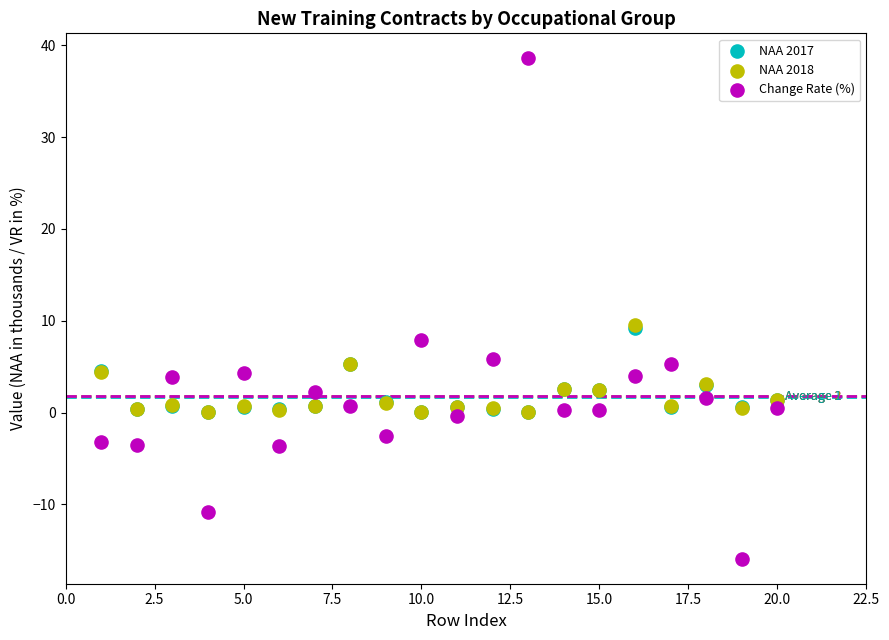

What are all the series names shown in the legend?

NAA 2017, NAA 2018, Change Rate (%)